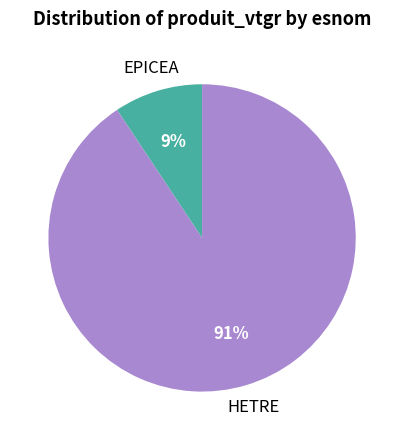

To the nearest percent, what is the average slice percentage?

50%